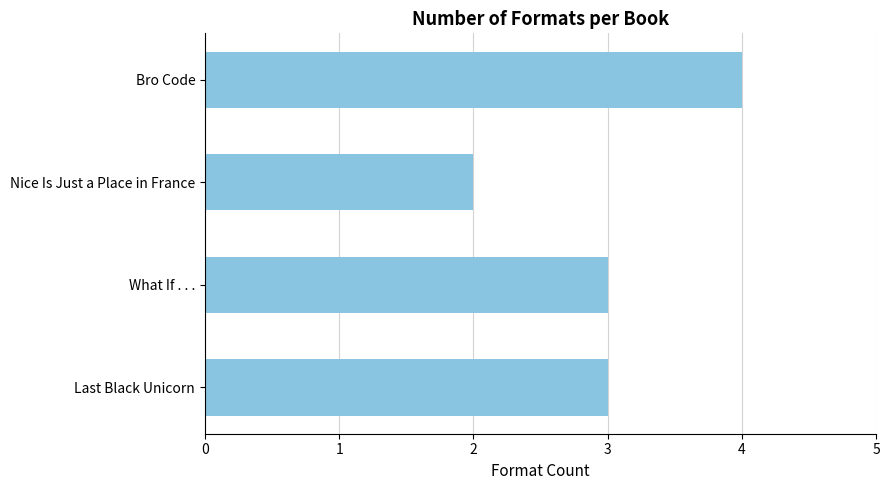

What is the minimum value shown in the chart?

2